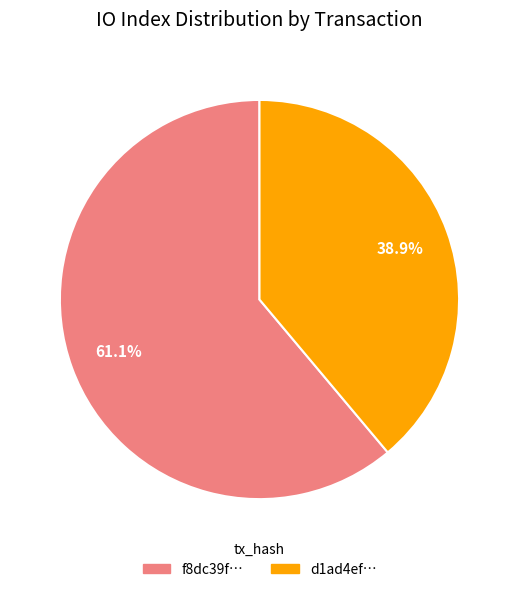

Is there any slice that represents more than half of the pie?

Yes